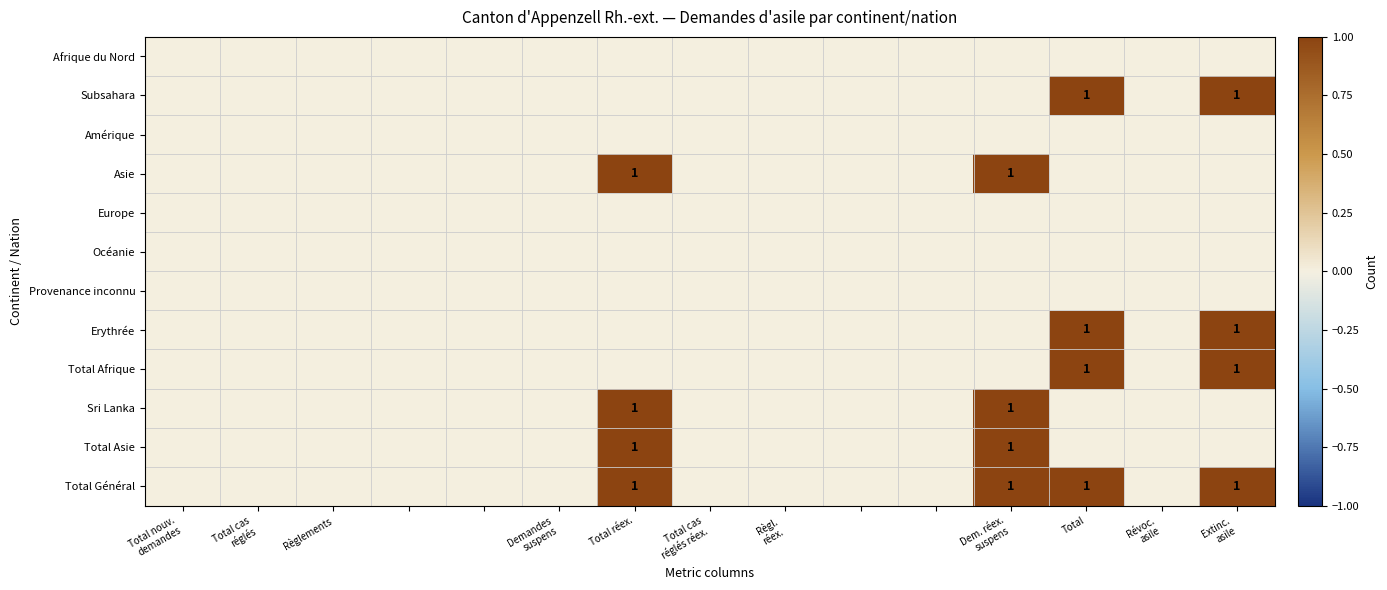

How many values in the Total Asie series exceed 0?

2